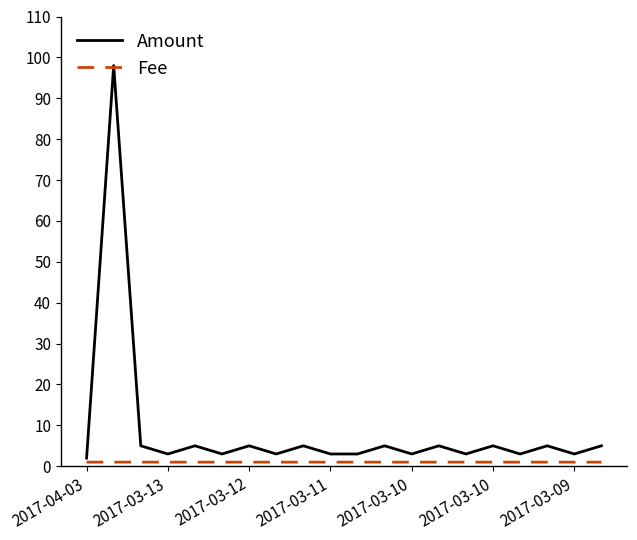

What is the maximum value shown in the chart?

98.0